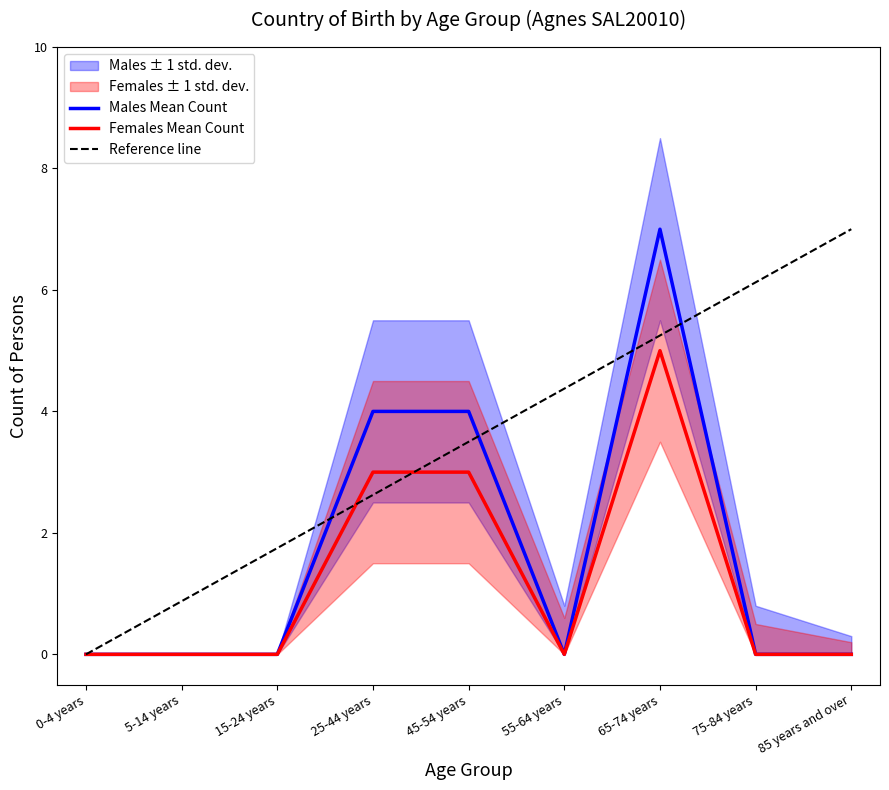

True or false: Females Mean Count has a value of 0.0 at 75-84 years.

True